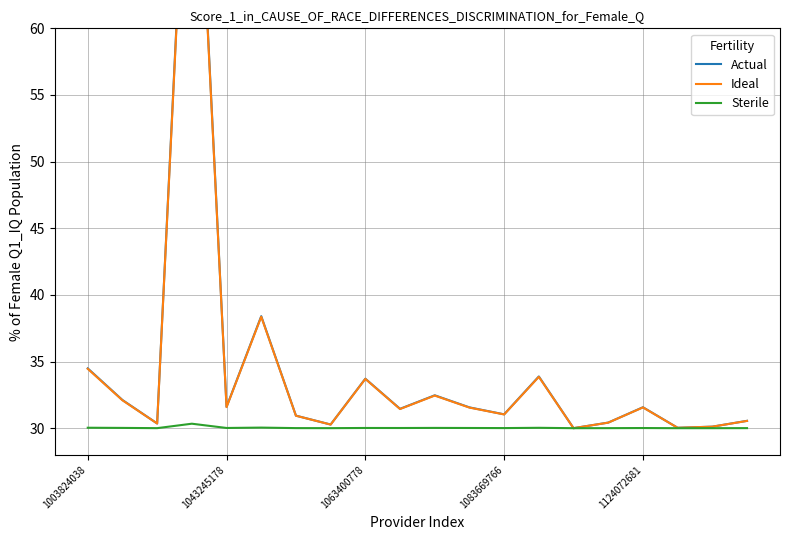

Is it true that Sterile equals 9.6 at 1083669766?

False